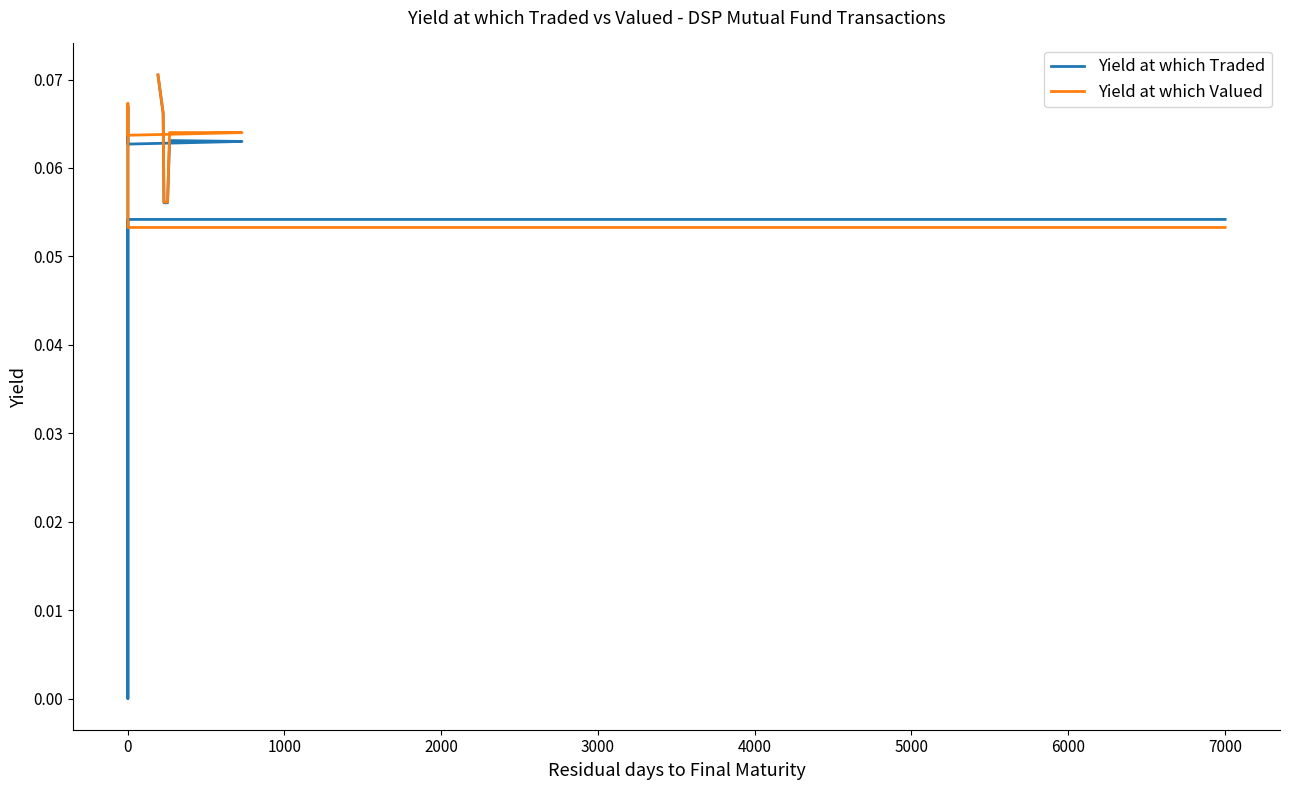

Which series has the largest total across all categories?

Yield at which Valued